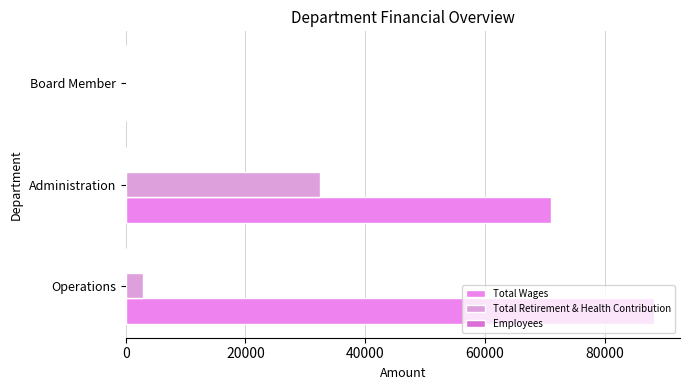

What is the highest value of the Total Retirement & Health Contribution series?

32448